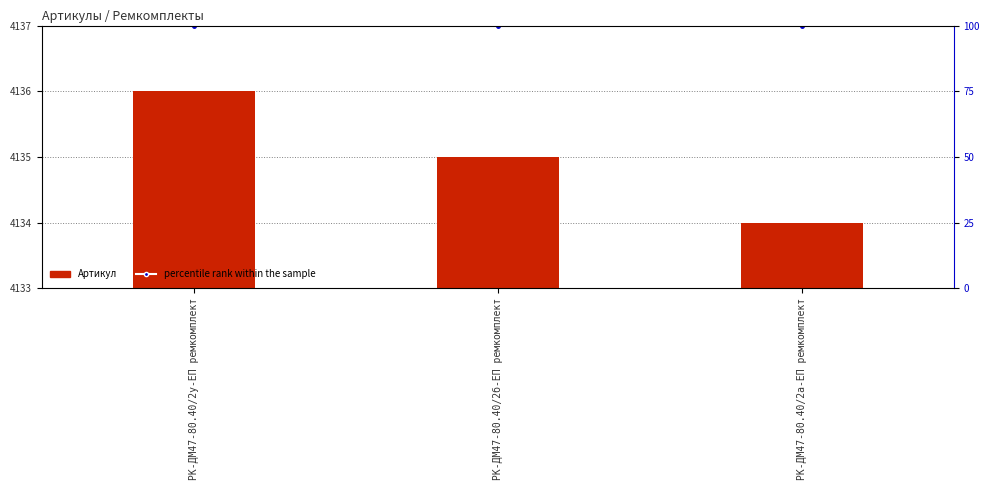

At which label does Артикул first exceed 4135?

РК-ДМ47-80.40/2у-ЕП ремкомплект